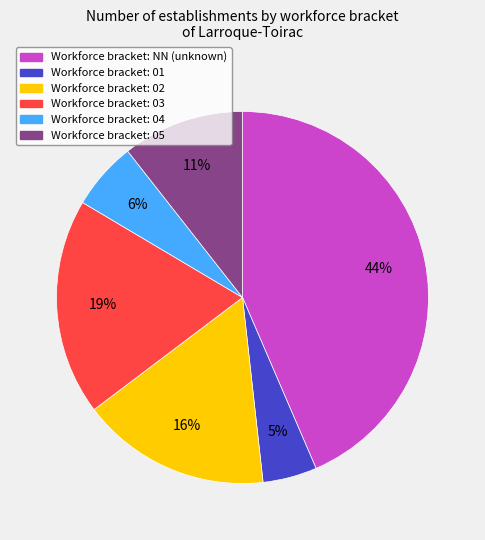

To the nearest percent, what is the average slice percentage?

17%